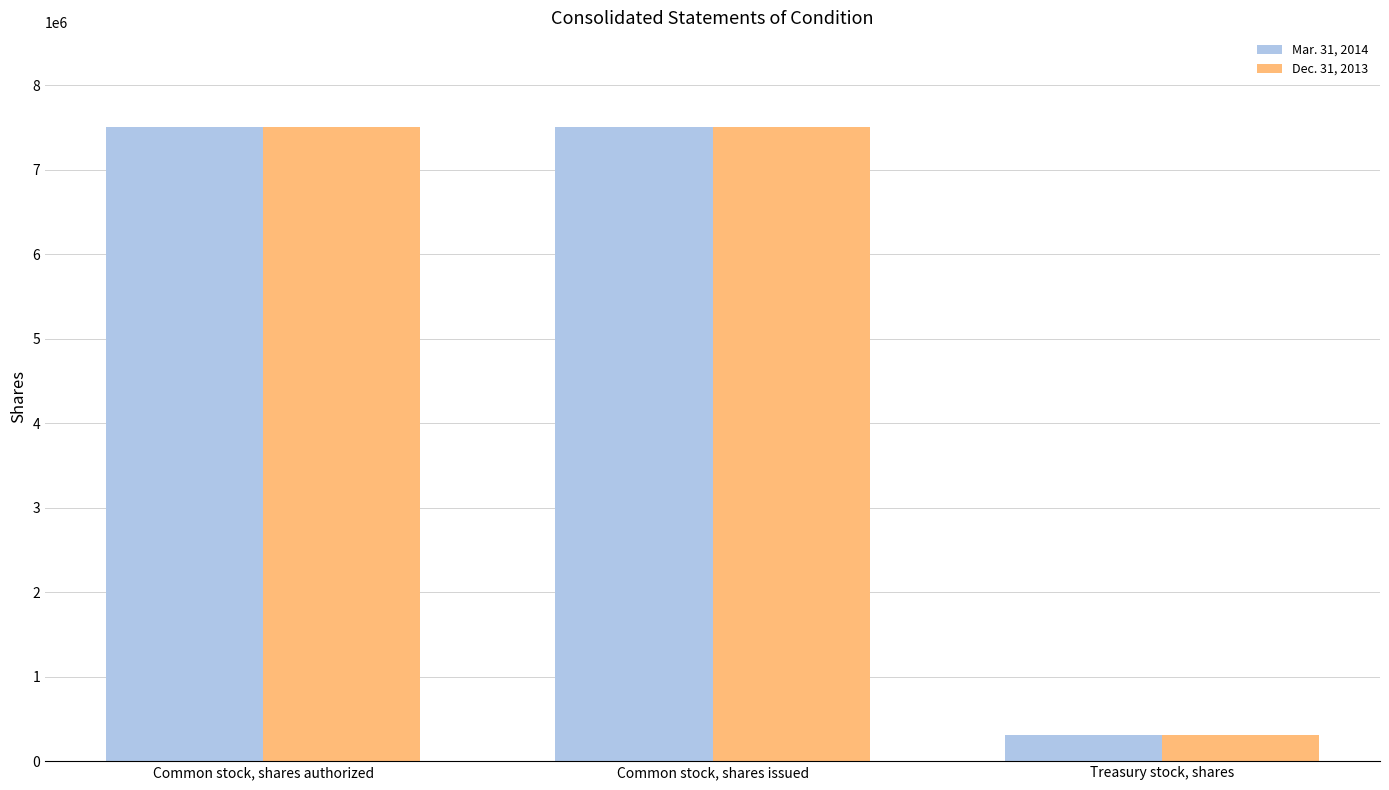

What are all the series names shown in the legend?

Mar. 31, 2014, Dec. 31, 2013